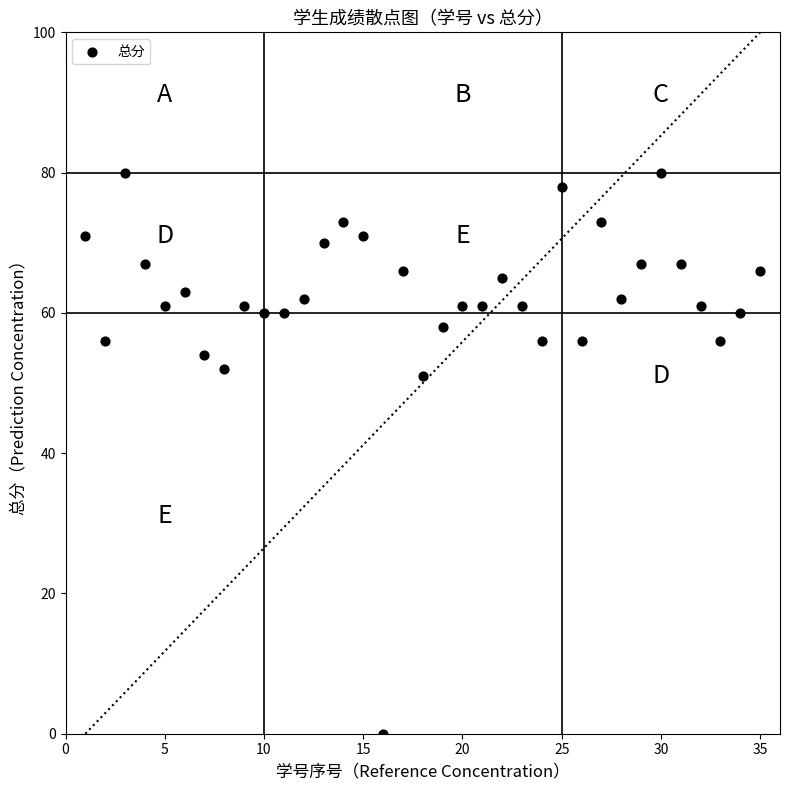

What Y value in the scatter plot is closest to 40?

51